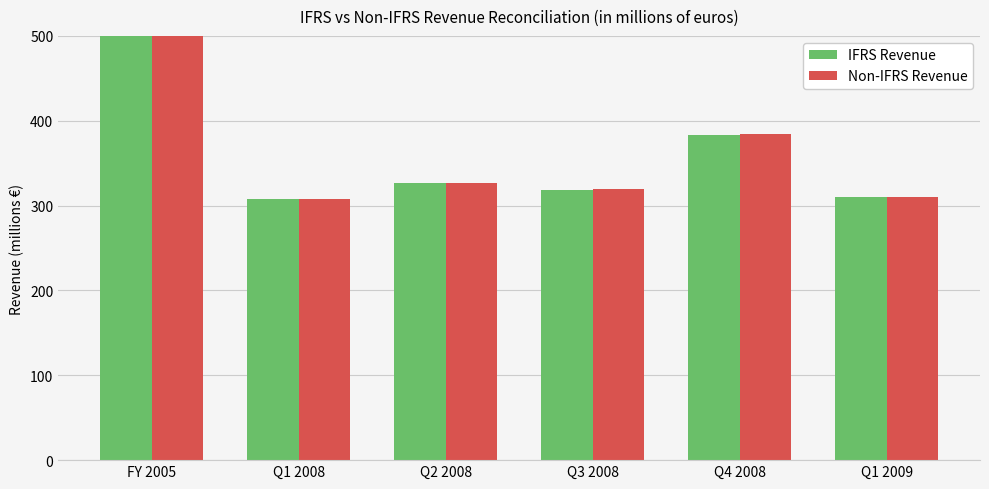

List the series in order of their overall mean, highest first.

Non-IFRS Revenue, IFRS Revenue